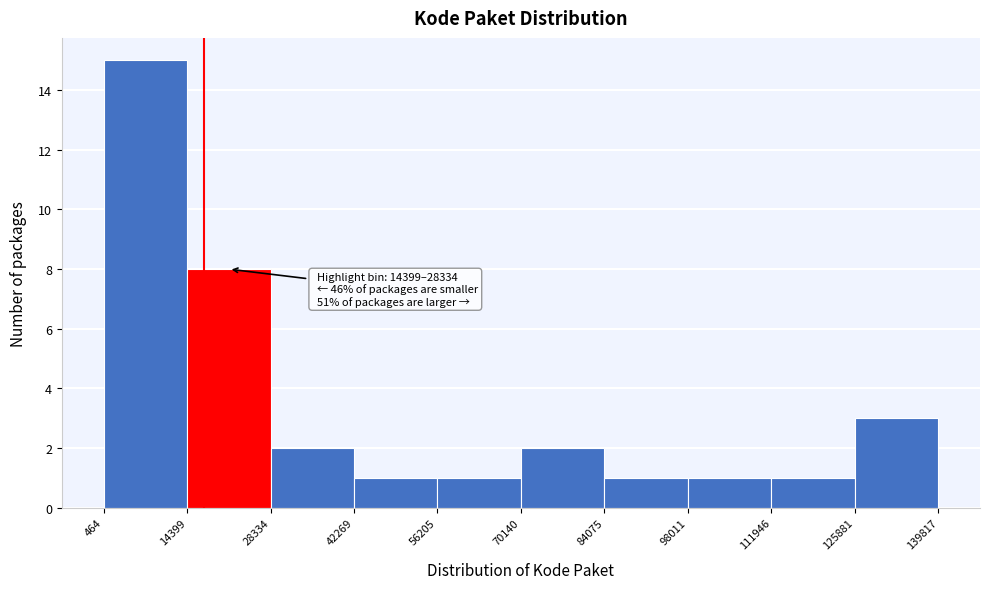

Over which range of the x-axis is the bar tallest?

464 to 14399